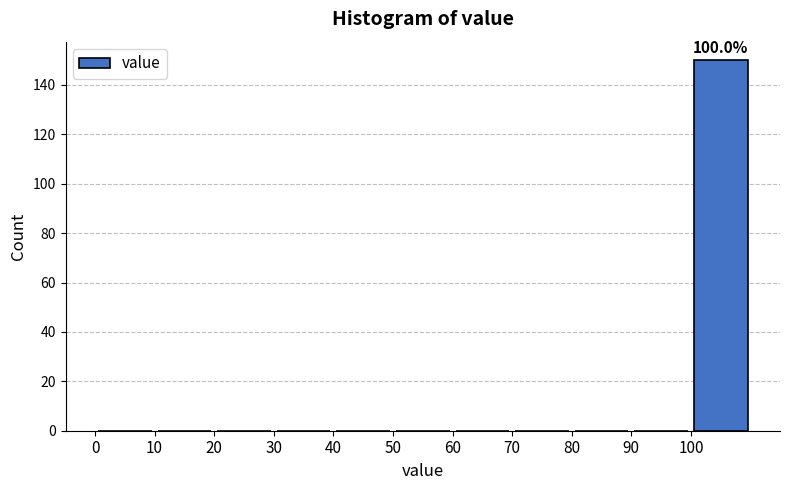

Over which range of the x-axis is the bar tallest?

100 to 110